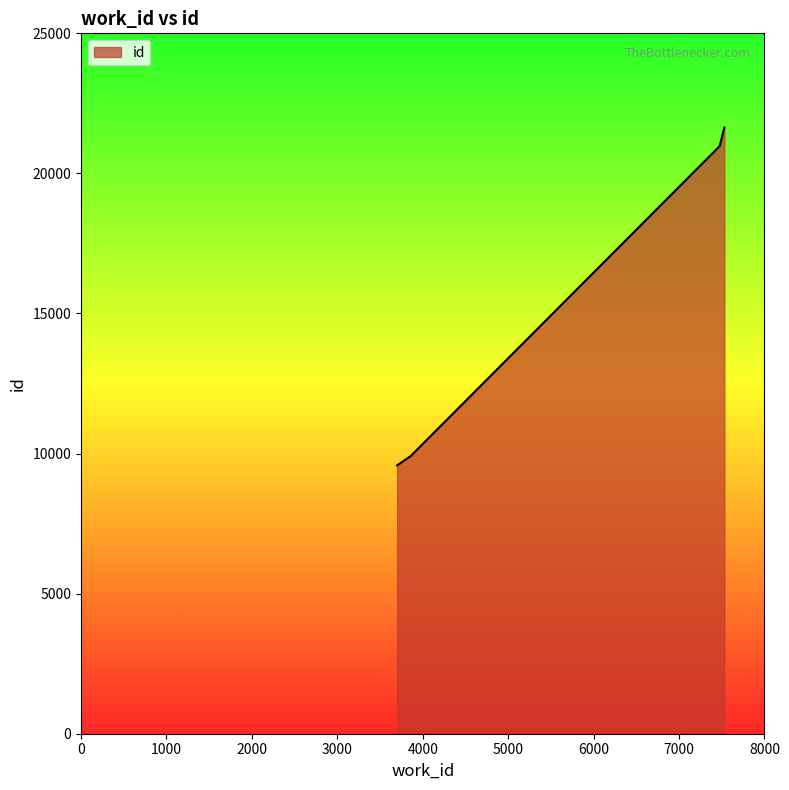

How many values are below 20977?

2